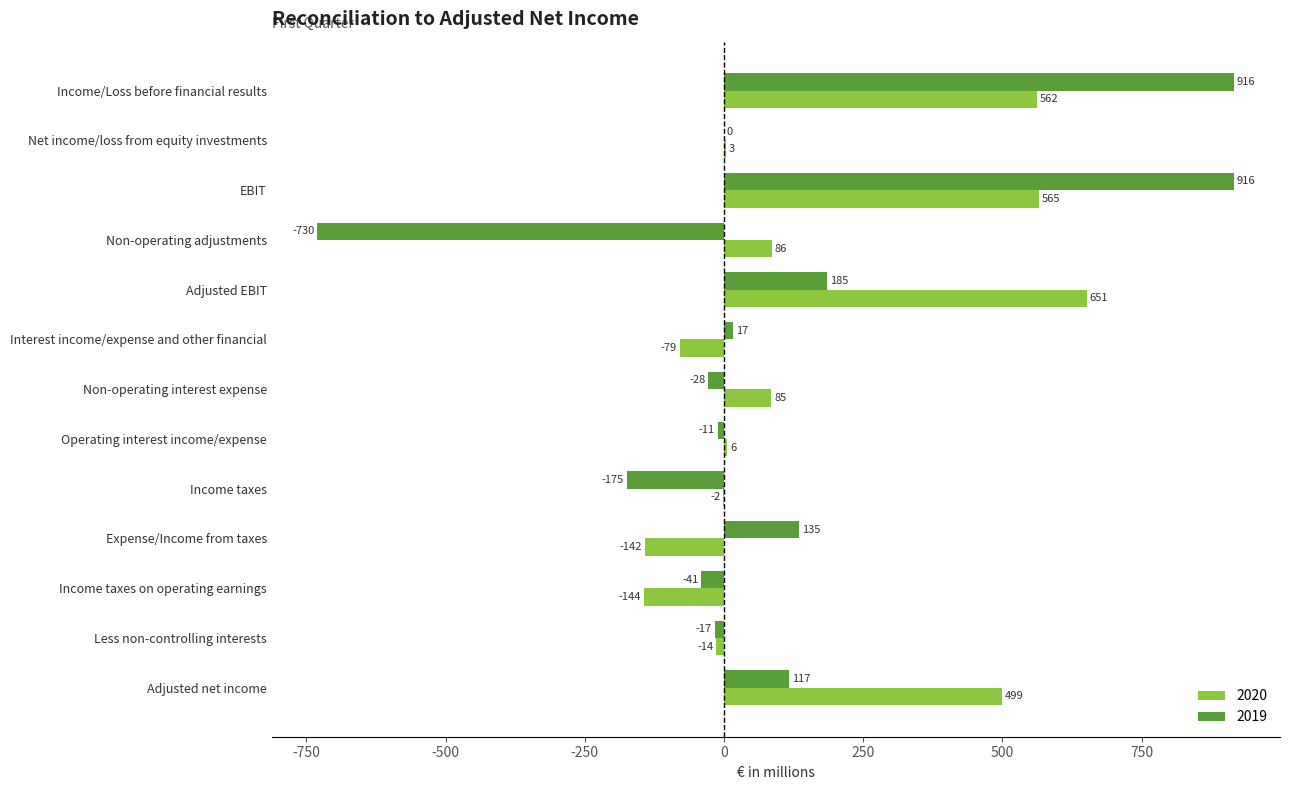

Which series has the largest total across all categories?

2020